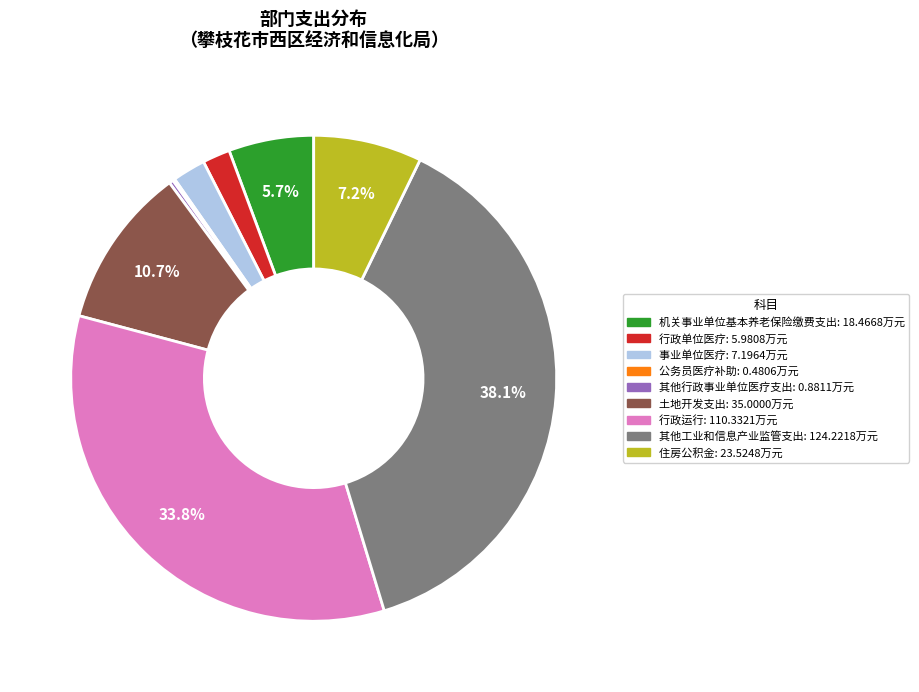

What percentage do 住房公积金 and 土地开发支出 together represent?

17.9%